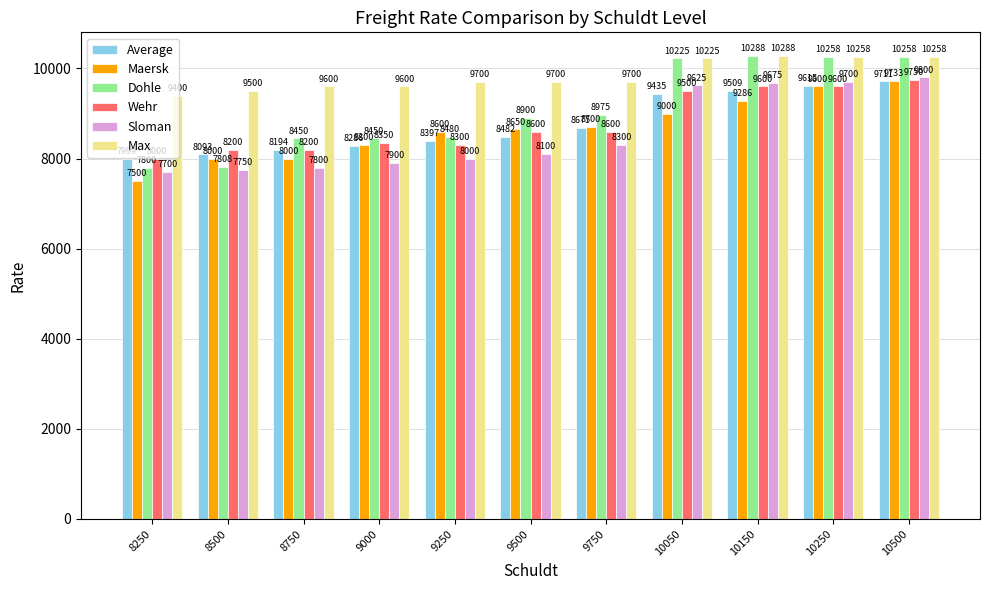

Rank the series at 9000 from highest to lowest value.

Max, Dohle, Wehr, Maersk, Average, Sloman